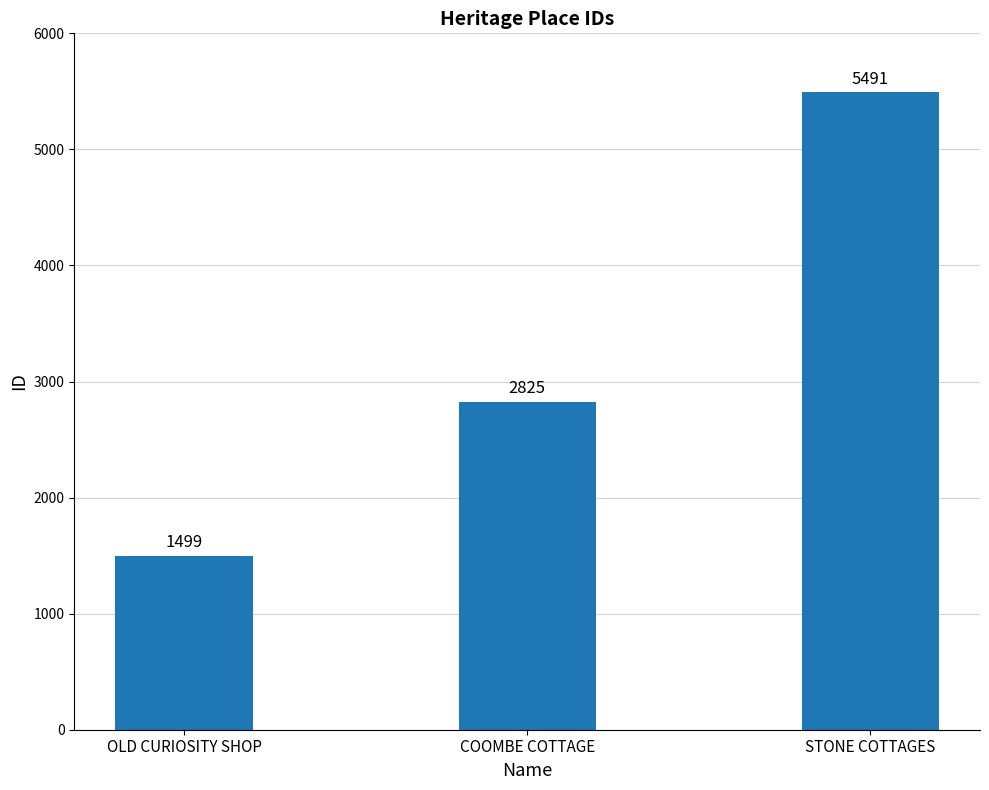

Rank the categories by value from highest to lowest.

STONE COTTAGES, COOMBE COTTAGE, OLD CURIOSITY SHOP